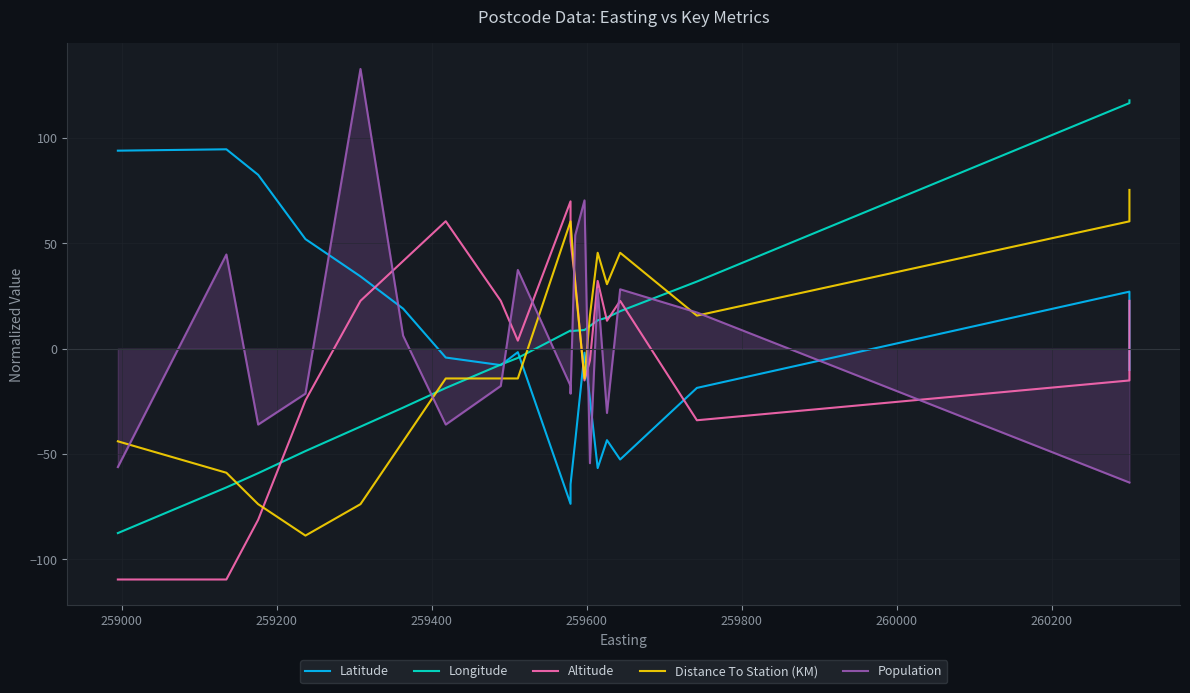

Rank the series by their maximum value, from lowest to highest.

Altitude, Distance To Station (KM), Latitude, Longitude, Population